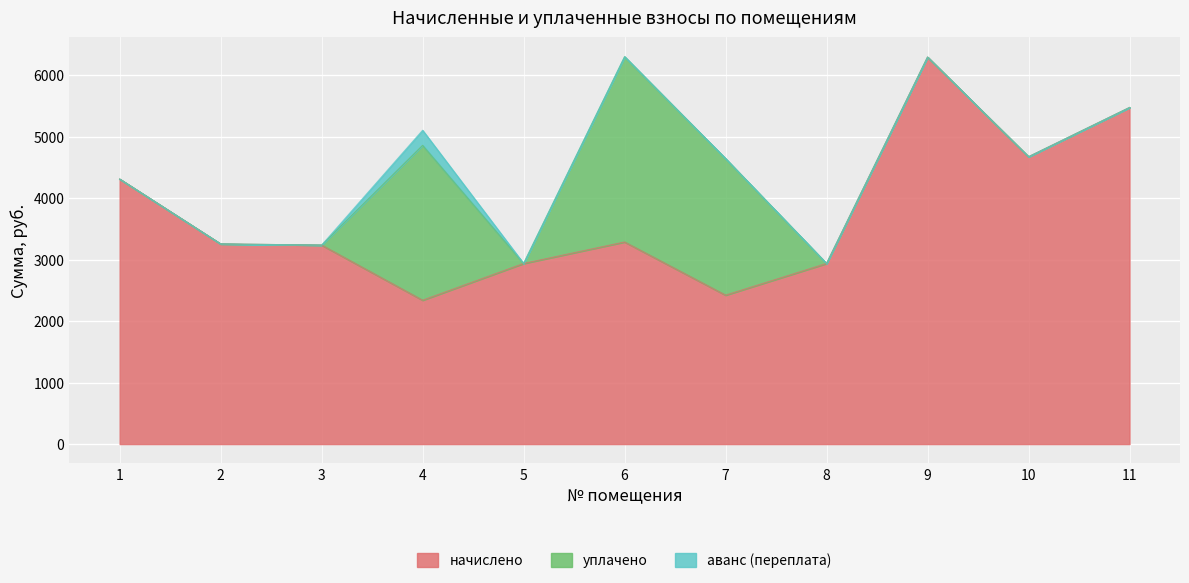

Which series has the largest total across all categories?

начислено